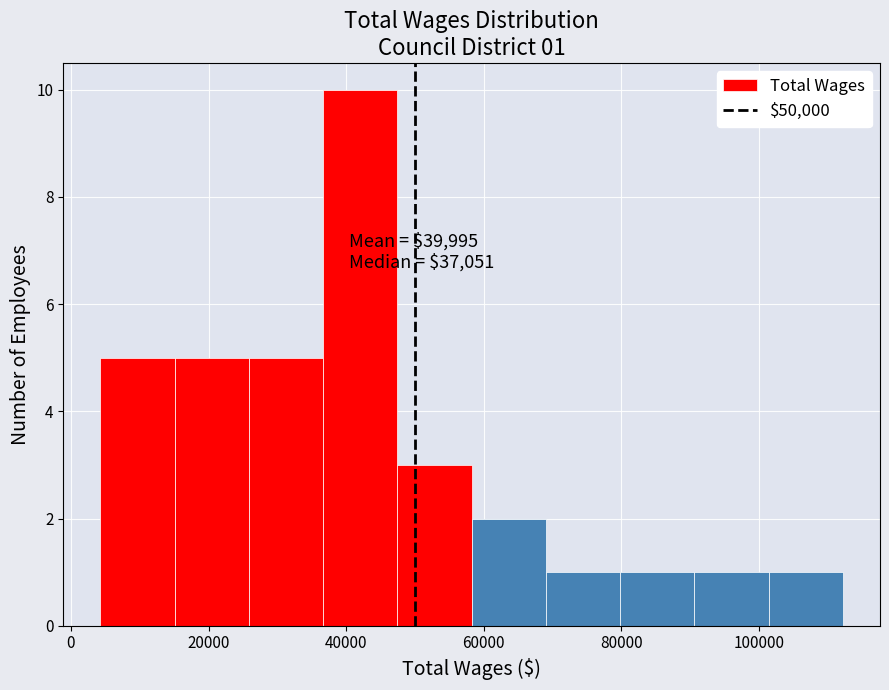

Over which range of the x-axis is the bar tallest?

36000 to 48000